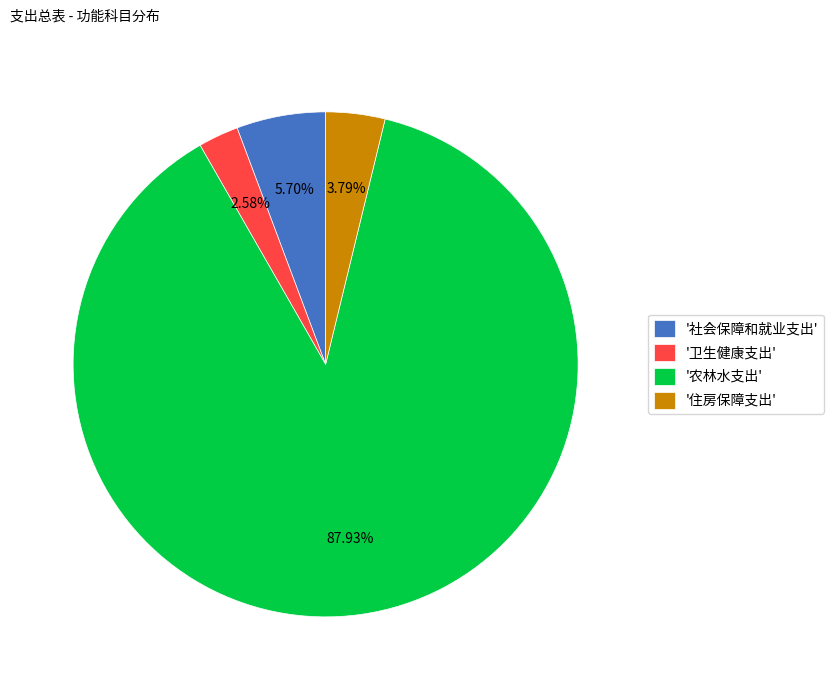

Which slice represents more than half of the pie?

'农林水支出'